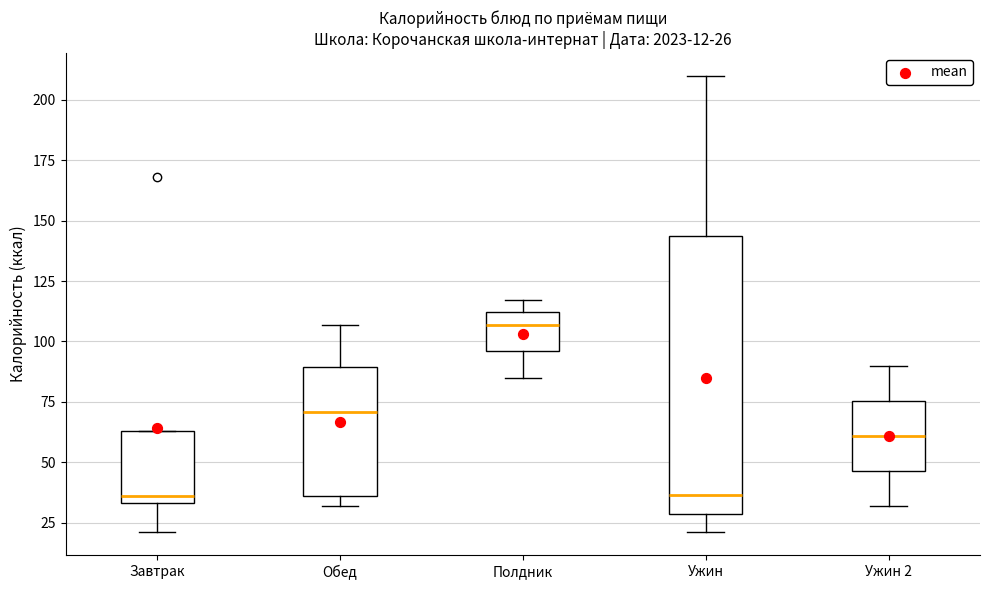

Comparing the boxes themselves (not the whiskers), which one is the tallest?

Ужин